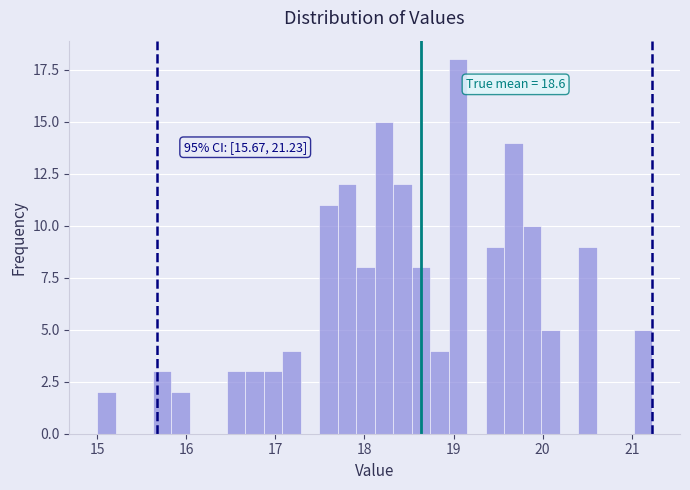

Read against the x-axis, roughly where is the centre of the tallest bar?

19.0